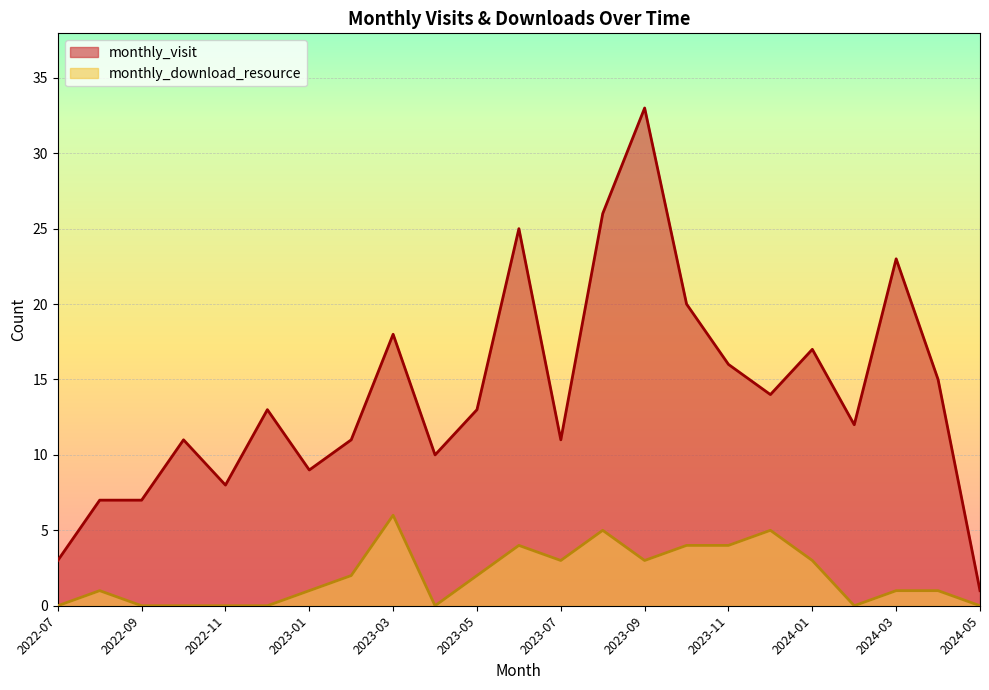

What position from the right is 2024-05?

1